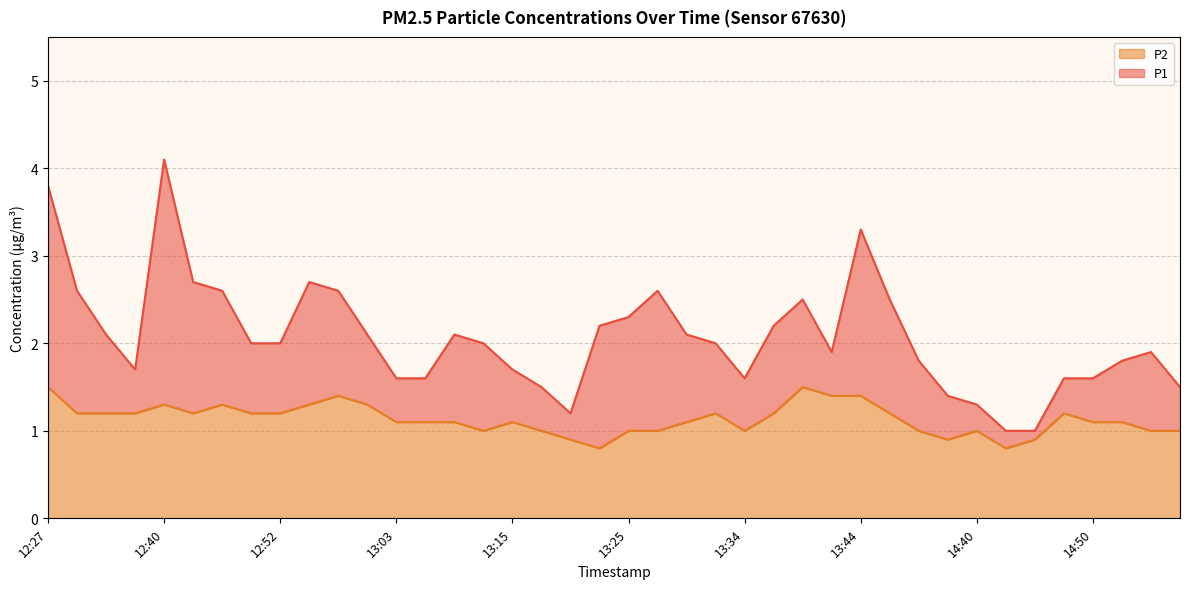

What is the sum of the P1 values at 13:29 and 12:45?

4.7